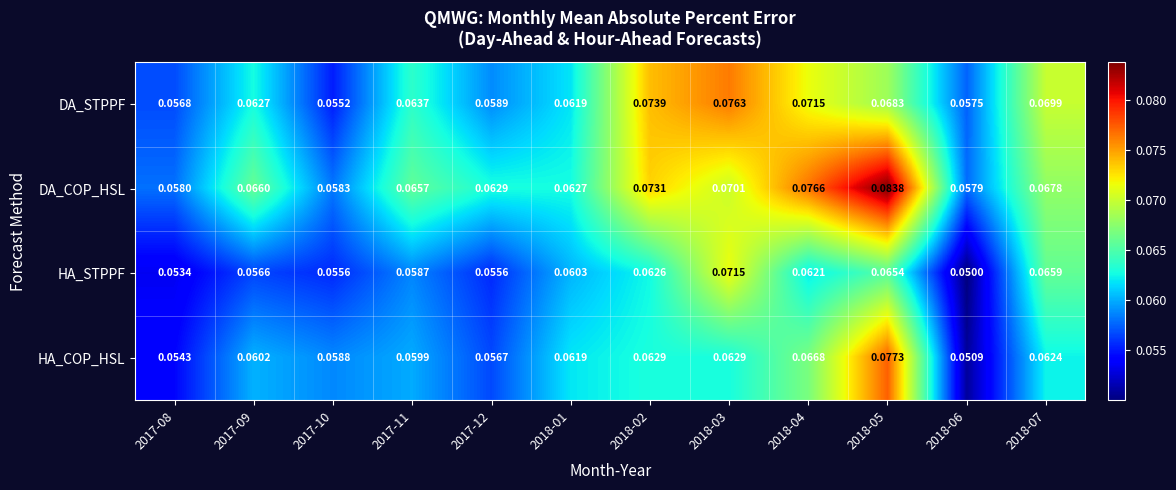

Which series changed the most between 2017-11 and 2018-02?

DA_STPPF